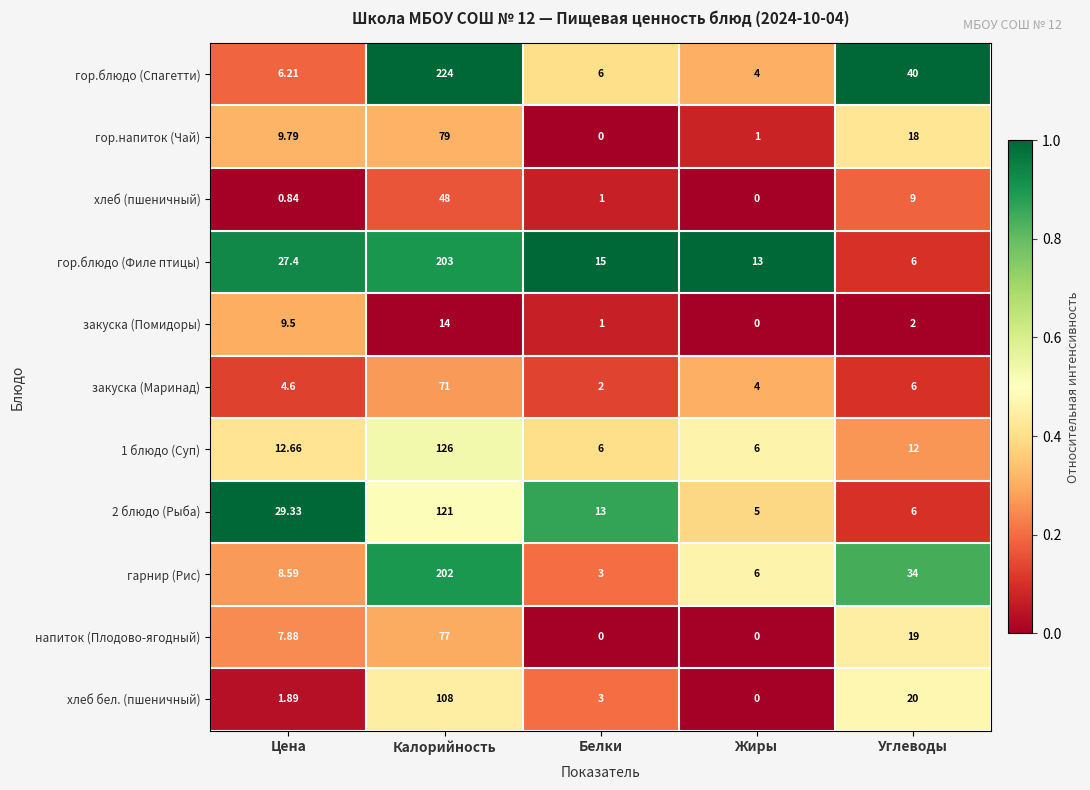

At which label is напиток (Плодово-ягодный) closest to 38?

Углеводы